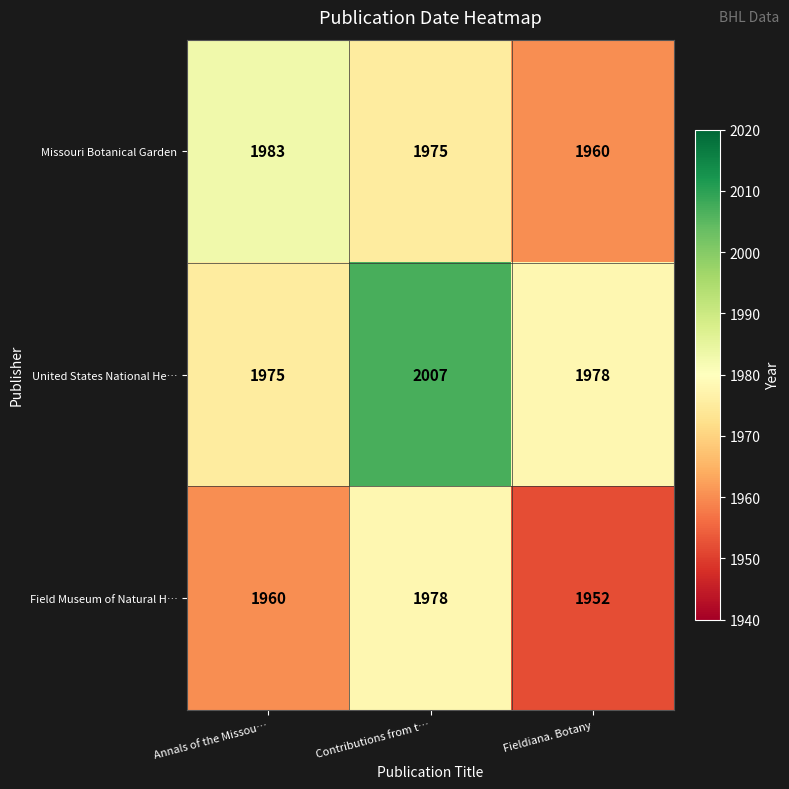

How many values in the United States National He… series are below 1978?

1